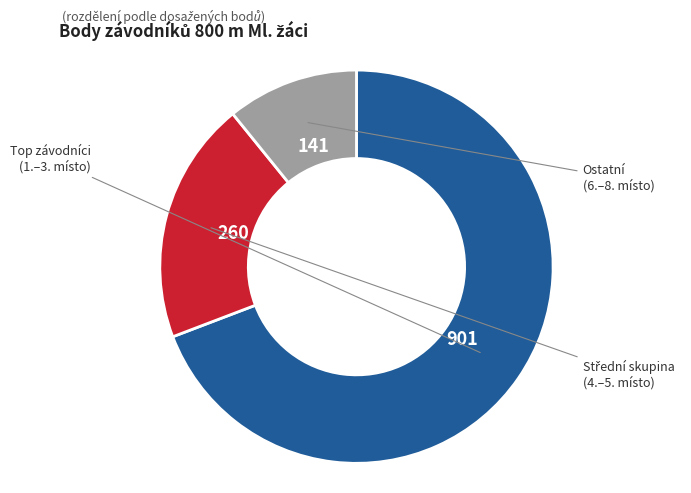

Is there any slice that represents more than half of the pie?

Yes